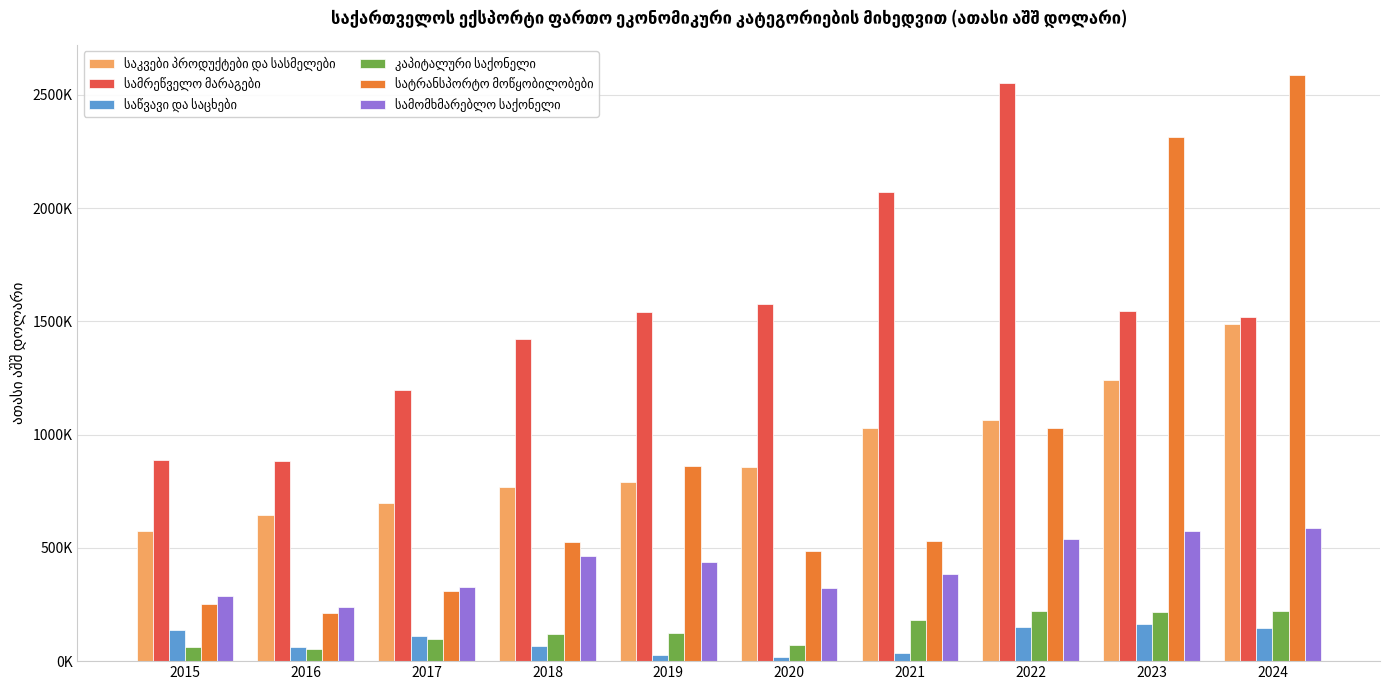

Does the chart contain stacked bars?

No